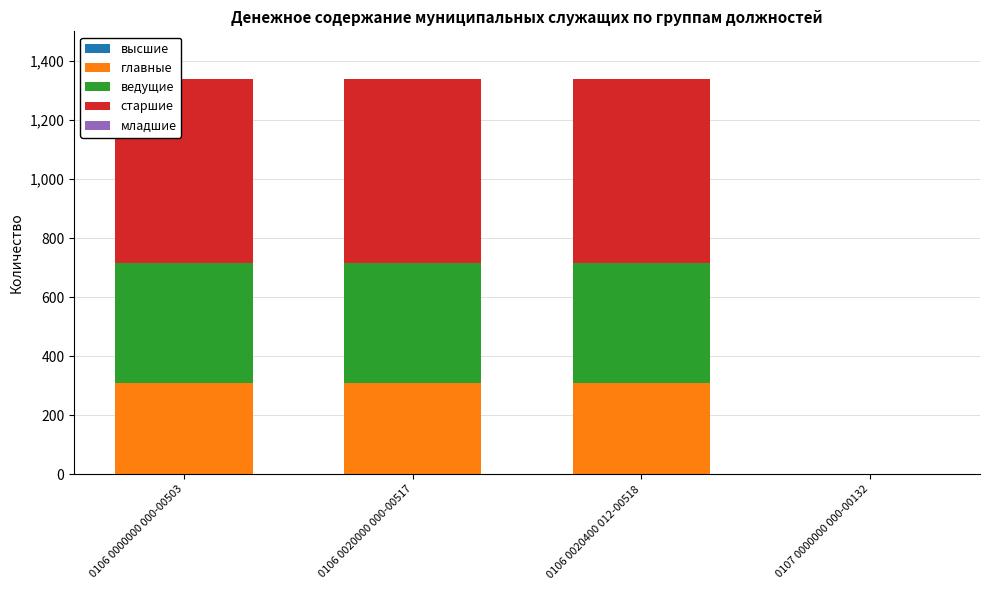

Are the bars horizontal?

No